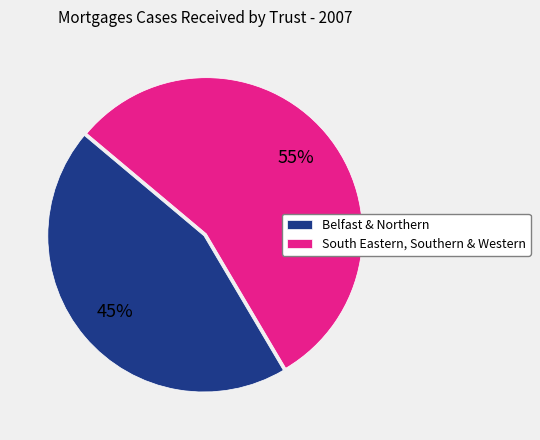

To the nearest percent, what is the average slice percentage?

50%